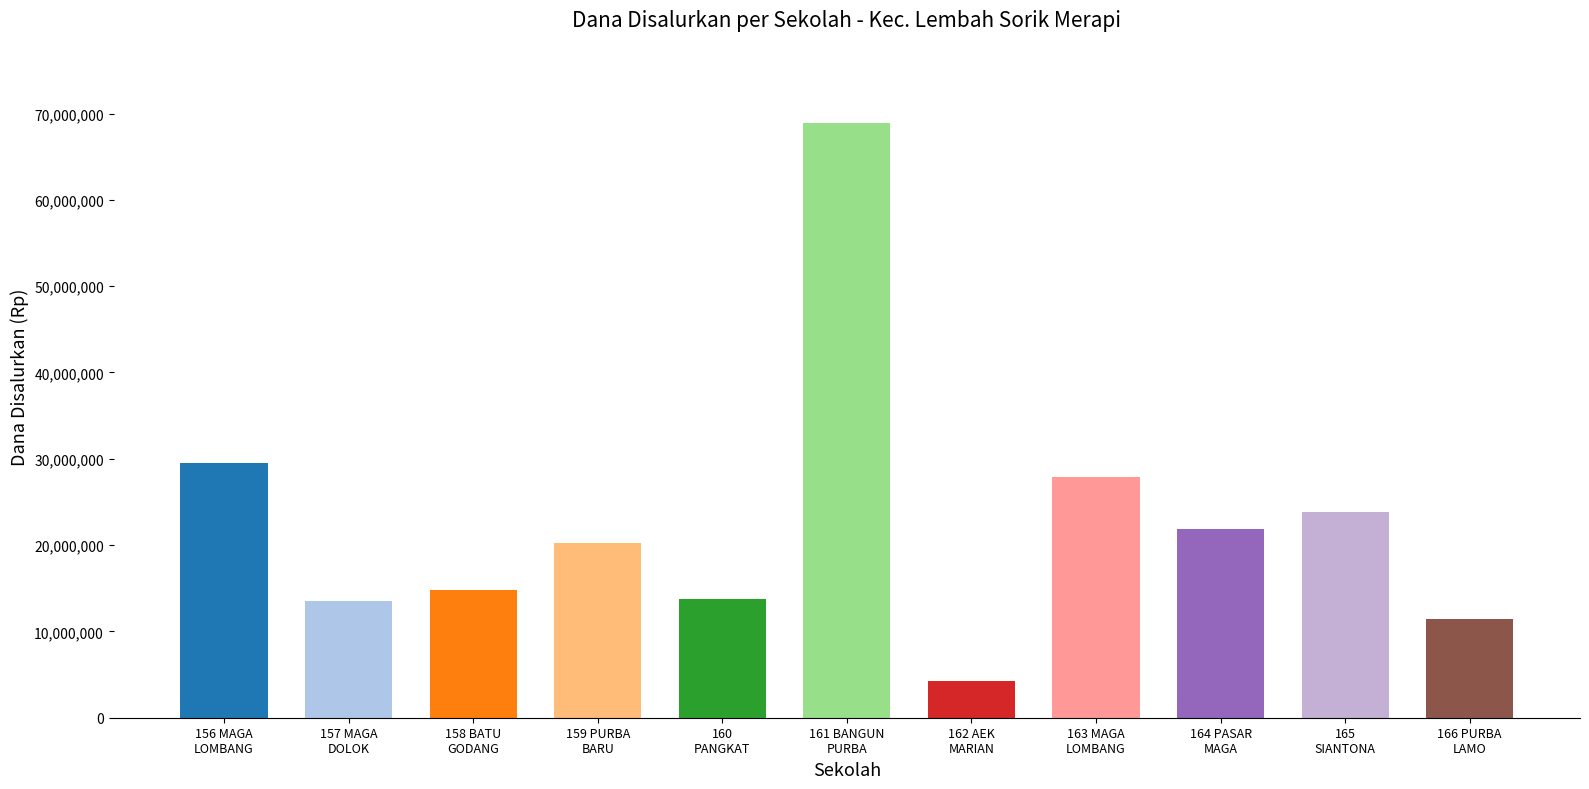

Which has a higher value, 163 MAGA
LOMBANG or 157 MAGA
DOLOK?

163 MAGA
LOMBANG